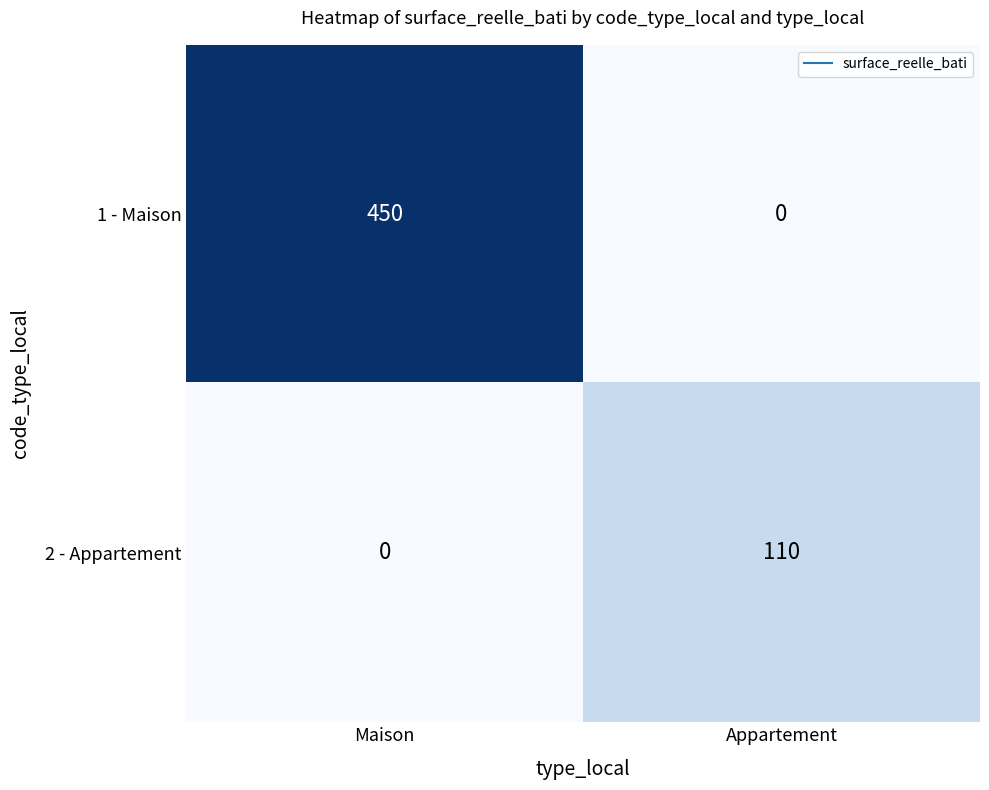

At which label does 1 - Maison reach its minimum?

Appartement